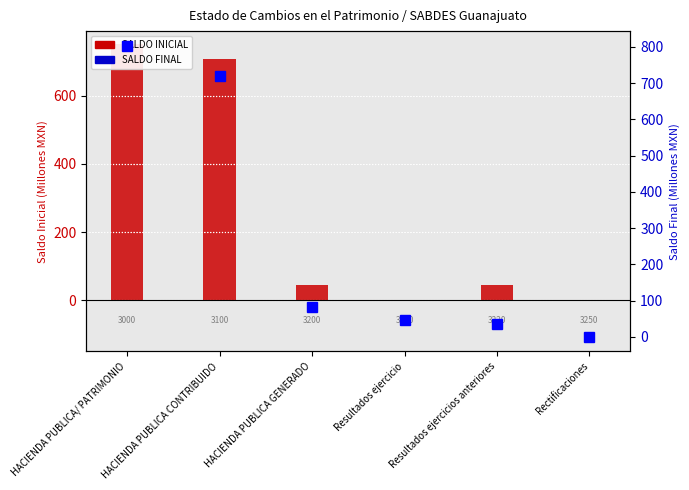

Between HACIENDA PUBLICA CONTRIBUIDO and HACIENDA PUBLICA/ PATRIMONIO, which is larger?

HACIENDA PUBLICA/ PATRIMONIO